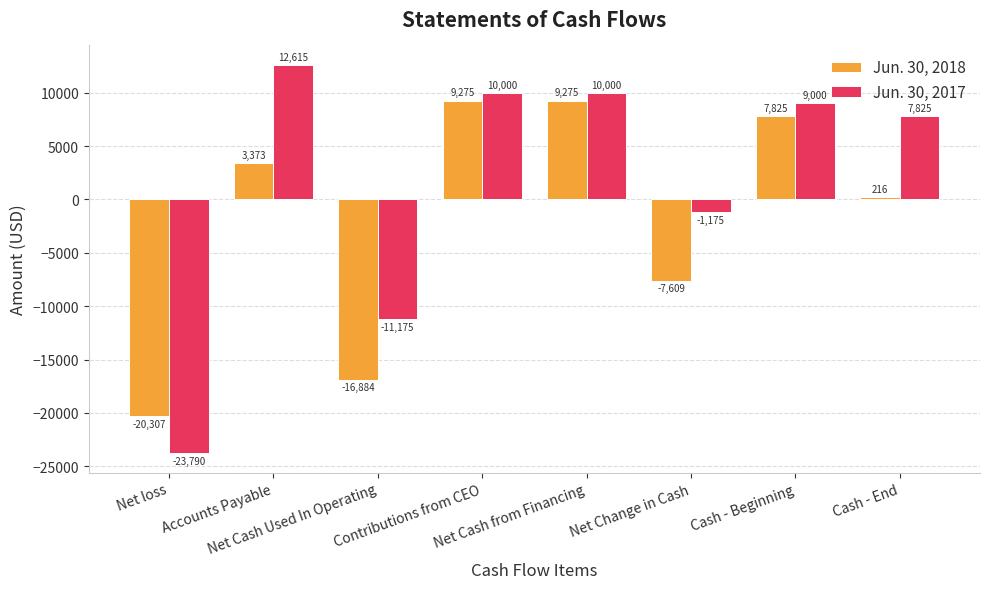

How many values in the Jun. 30, 2017 series are below 9000?

4